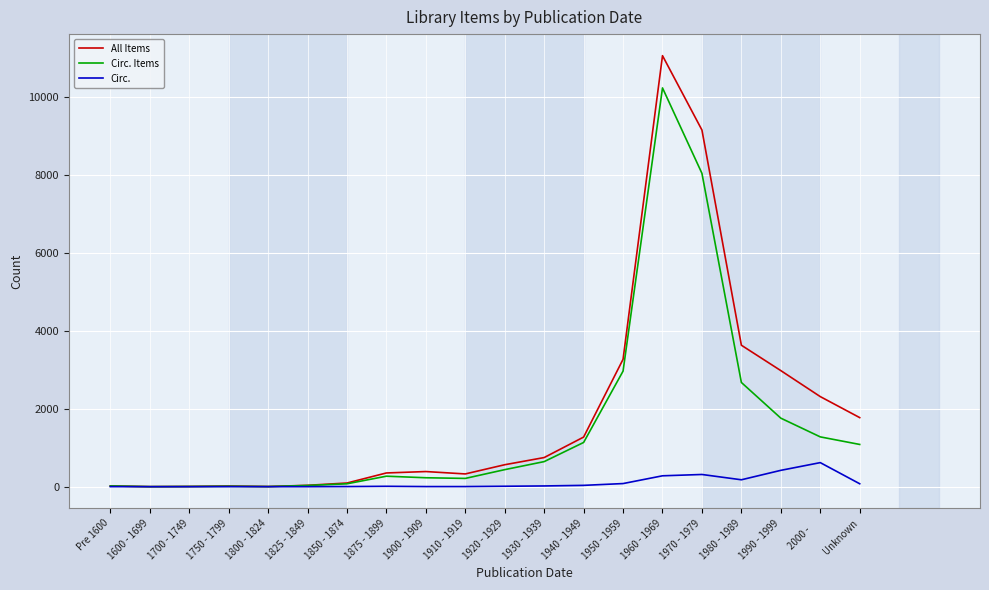

Rank the series at Unknown from highest to lowest value.

All Items, Circ. Items, Circ.